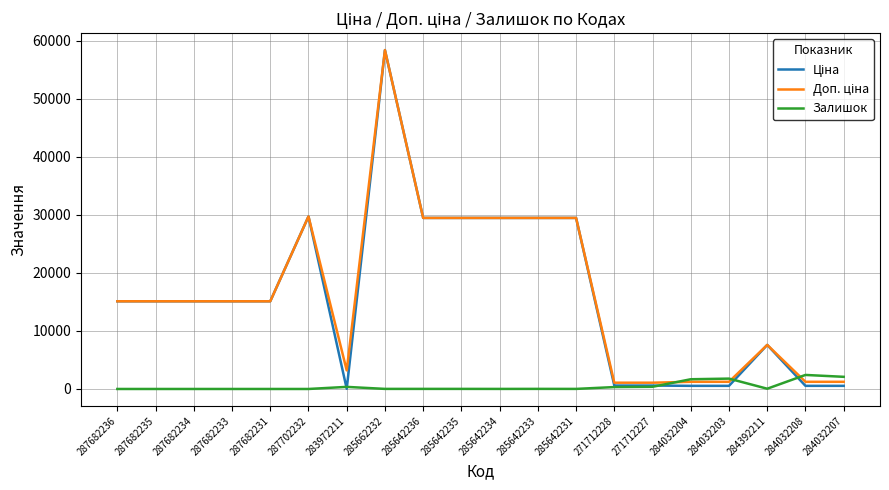

What position from the right is 285642231?

8